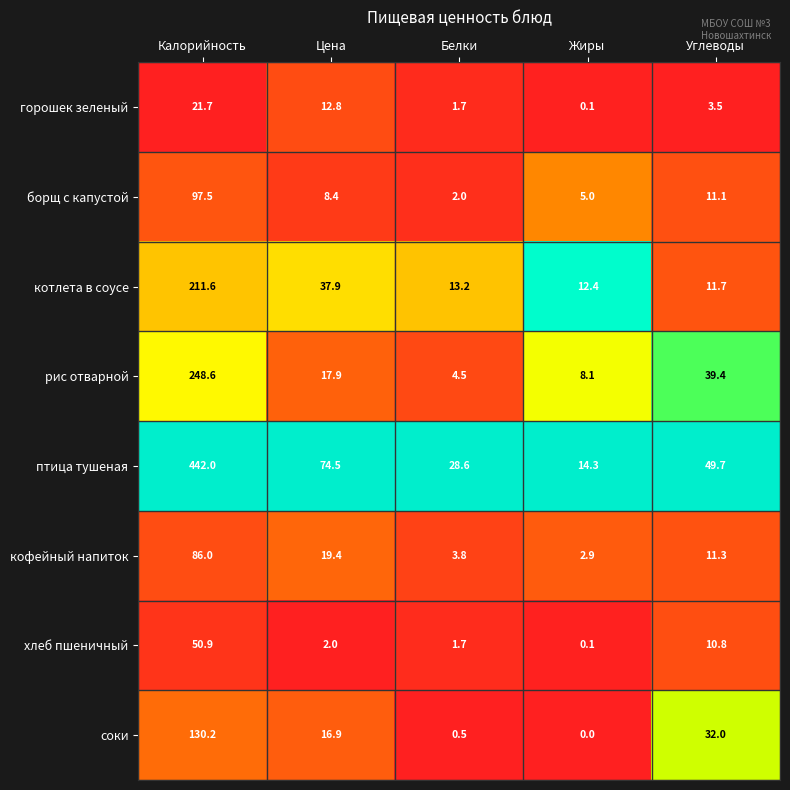

Is it true that хлеб пшеничный equals 25.9 at Калорийность?

False